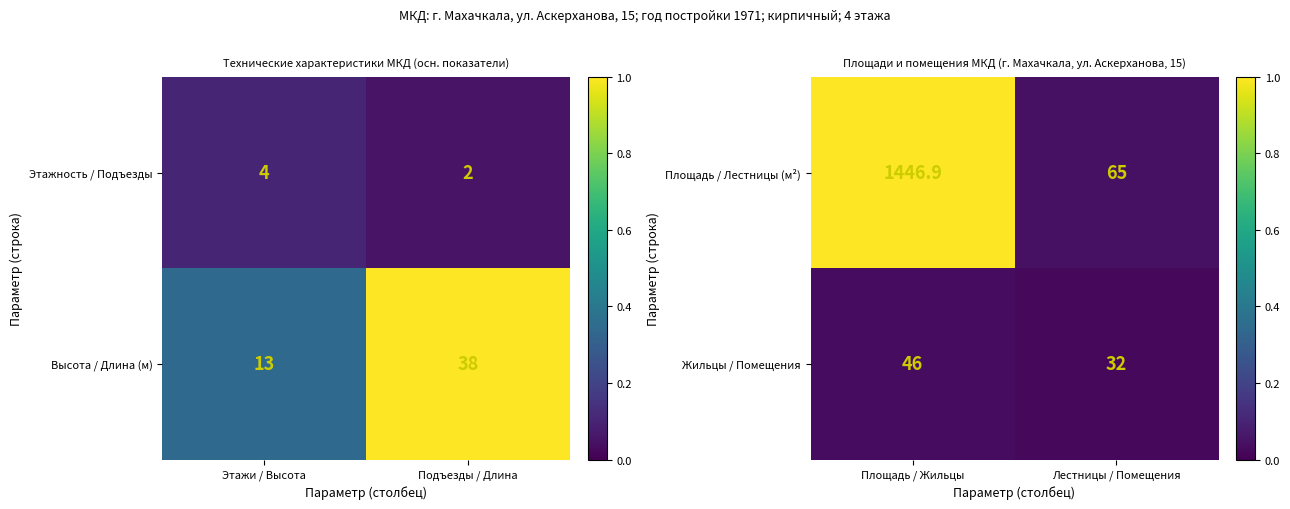

What is the difference between the maximum and minimum values in the Жильцы / Помещения series?

14.0